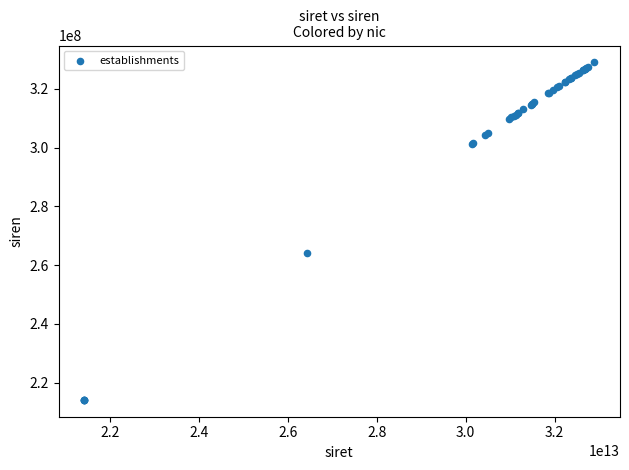

What Y value in the scatter plot is closest to 271576284?

264200544